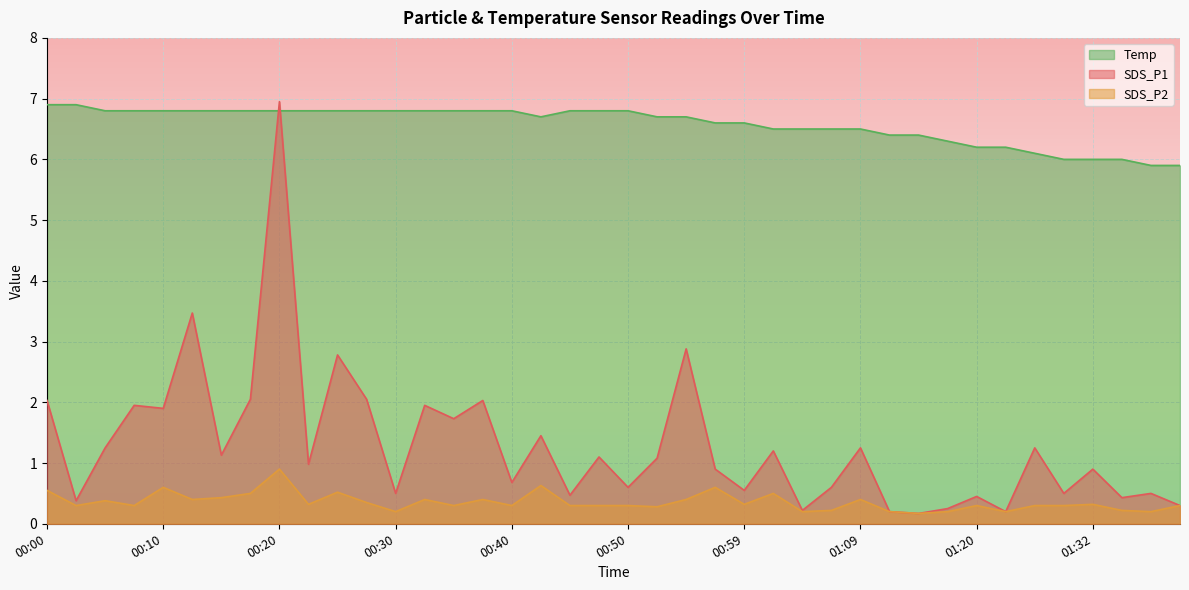

What is the sum of all SDS_P2 values?

14.3